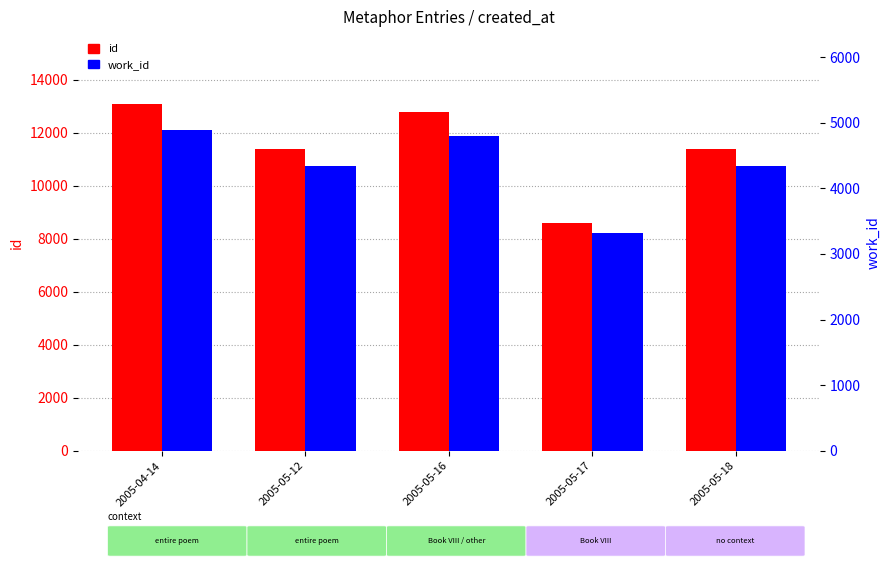

Is it true that work_id equals 4339 at 2005-05-12?

True